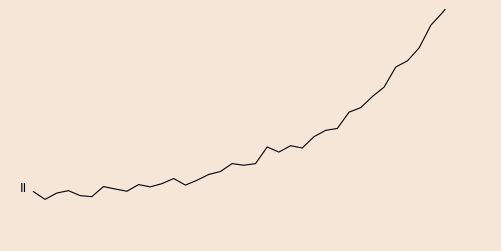

What position from the left is 0.75?

3